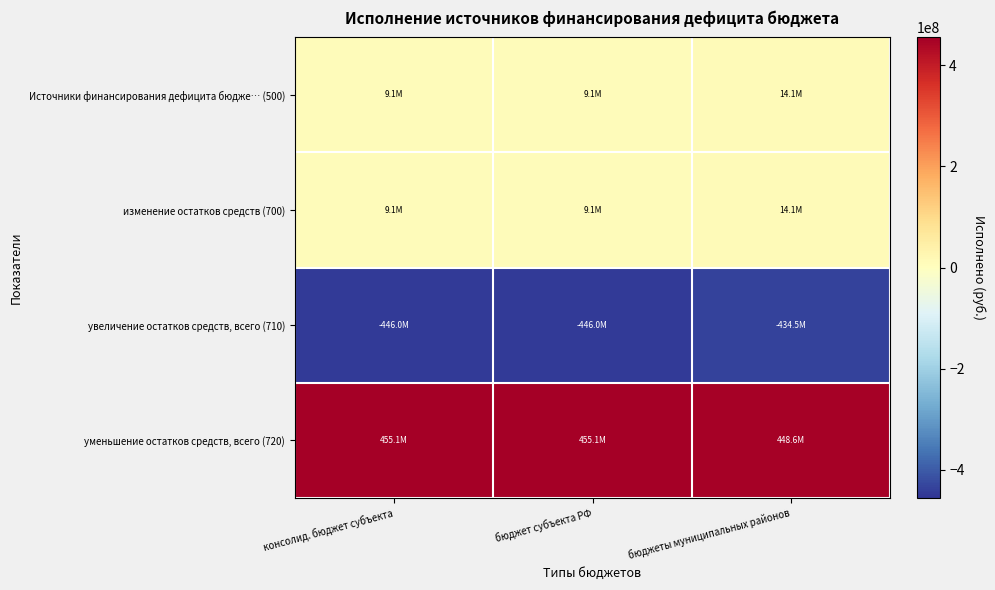

Between консолид. бюджет субъекта and бюджеты муниципальных районов, which series saw the biggest shift?

увеличение остатков средств, всего (710)